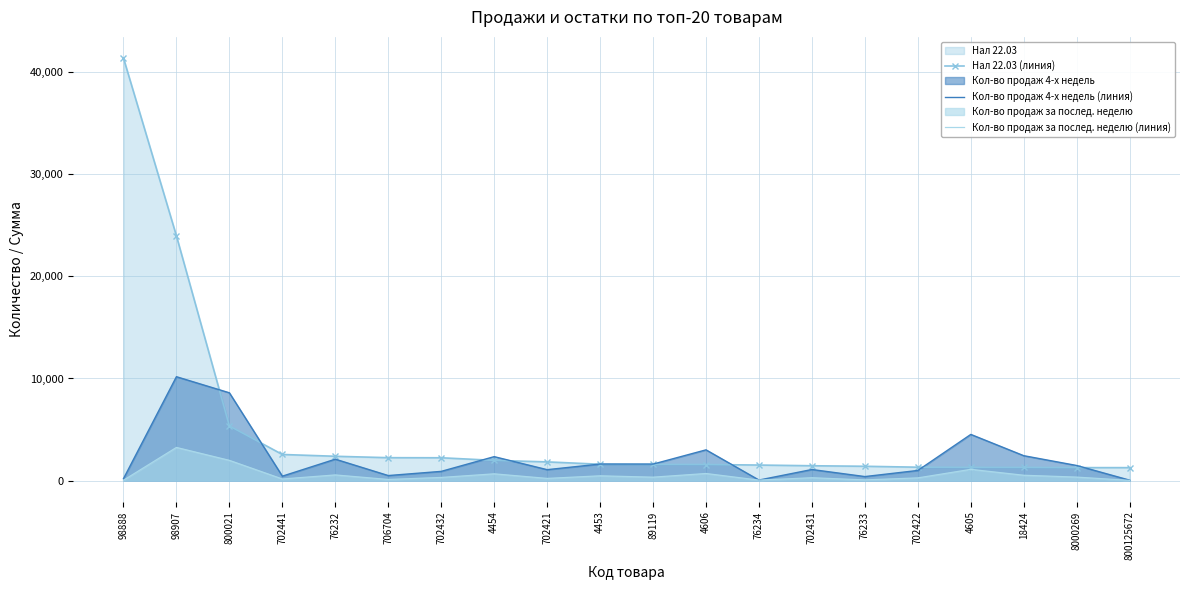

True or false: Нал 22.03 (линия) and Кол-во продаж 4-х недель (линия) cross at least once.

True